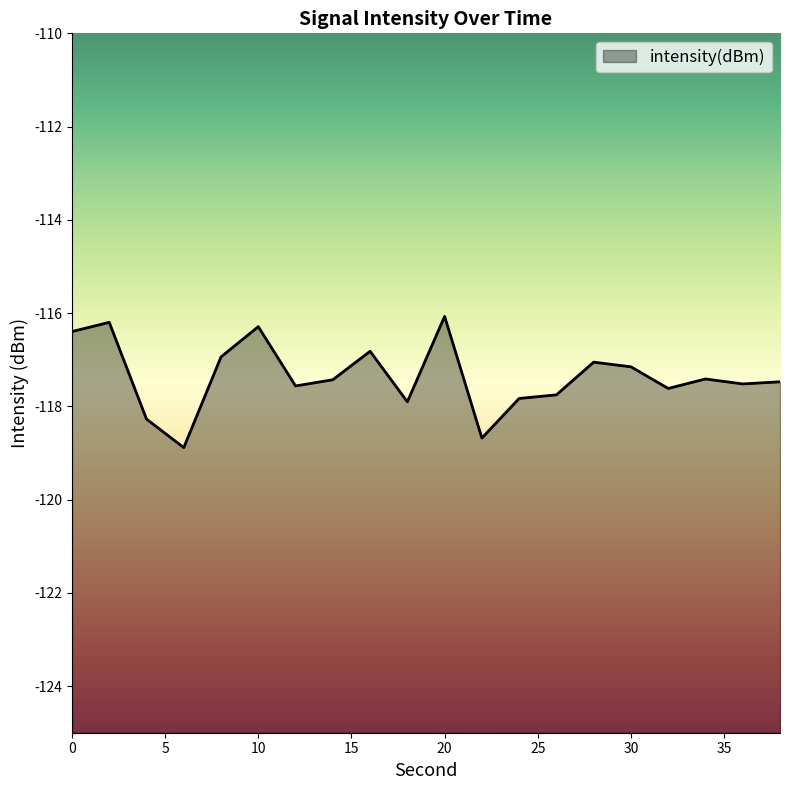

Reading left to right, list all the values displayed in this chart.

0=-116.4	2=-116.2	4=-118.3	6=-118.9	8=-116.9	10=-116.3	12=-117.6	14=-117.4	16=-116.8	18=-117.9	20=-116.1	22=-118.7	24=-117.8	26=-117.8	28=-117.1	30=-117.2	32=-117.6	34=-117.4	36=-117.5	38=-117.5